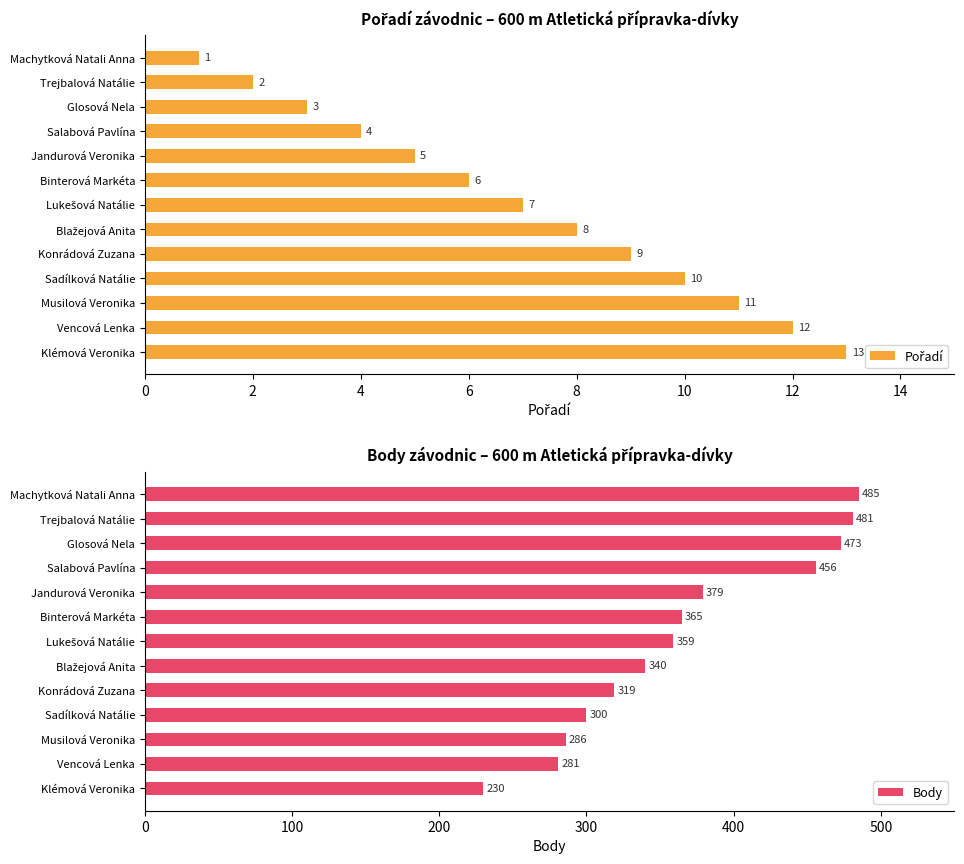

What is the difference between the second highest and minimum values in the Body series?

251